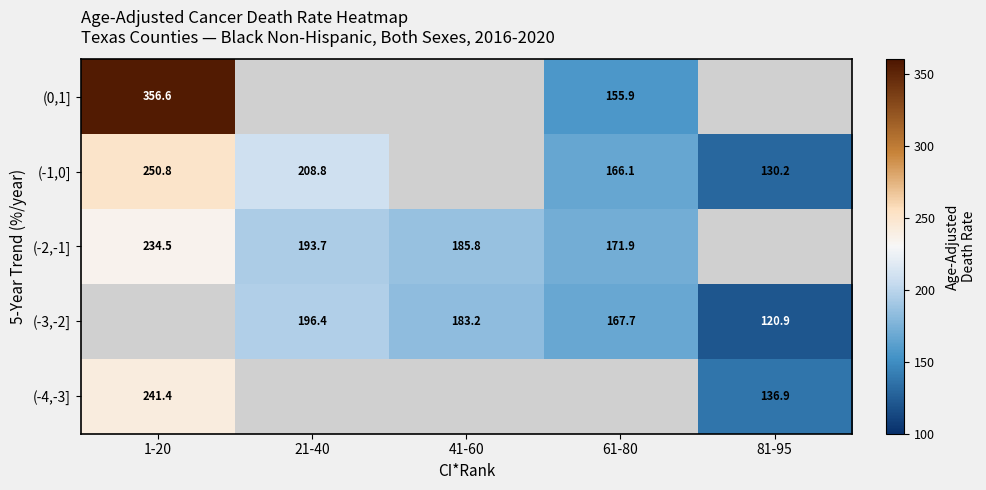

The (-1,0] series shows 208.8 at 21-40. True or false?

True